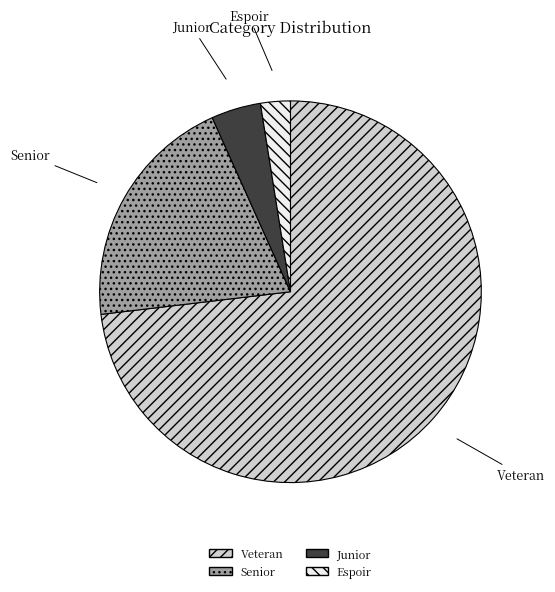

How many segments does this pie chart have?

4